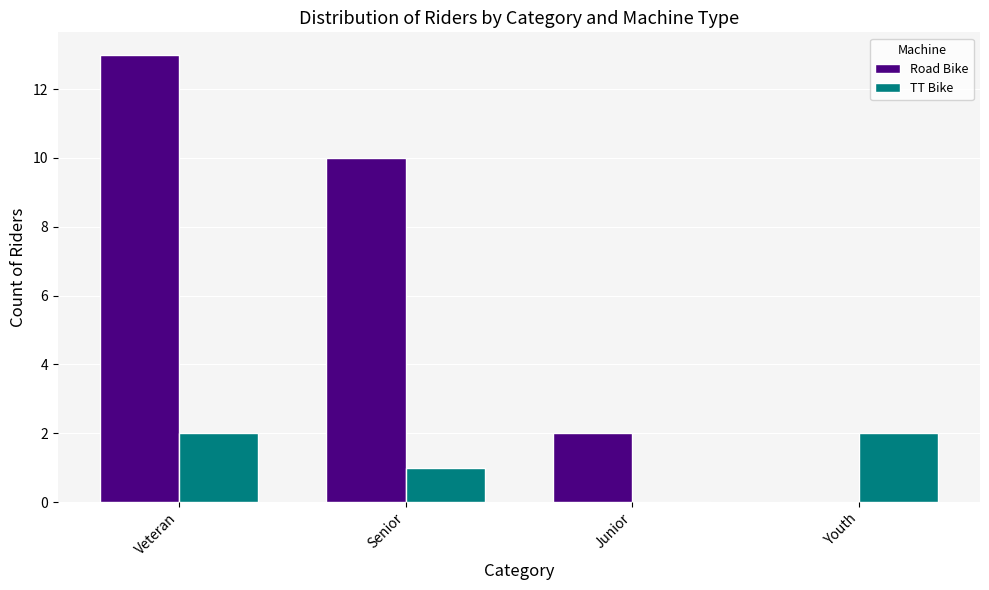

What is the total value across all series at Senior?

11